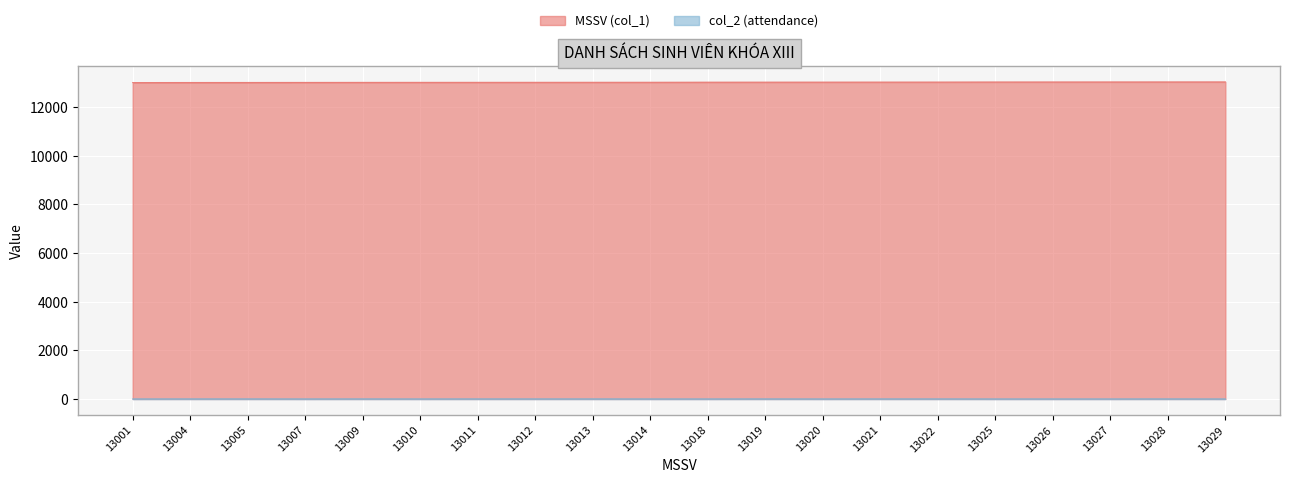

Between 13005 and 13021, which series saw the biggest shift?

MSSV (col_1)